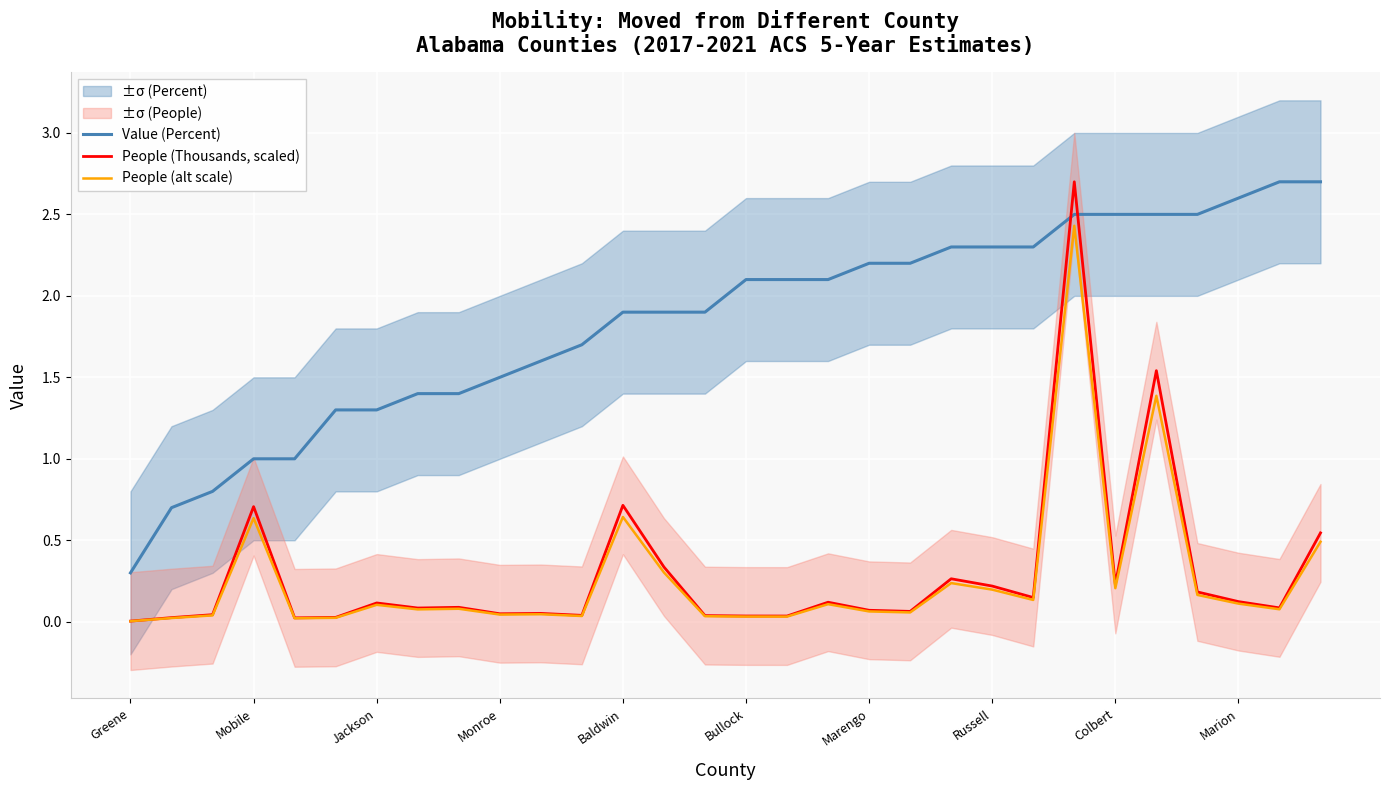

Rank the series at 25 from highest to lowest value.

Value (Percent), People (Thousands, scaled), People (alt scale)